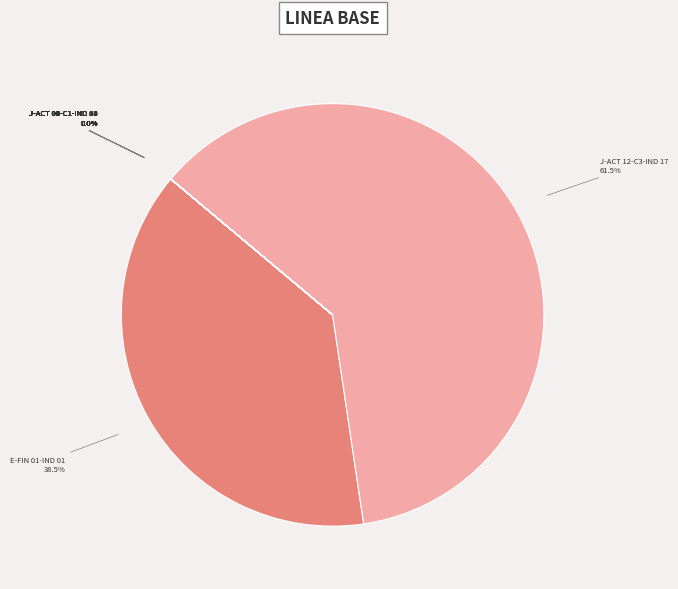

Does J-ACT 12-C3-IND 17 account for over 50% of the chart?

Yes